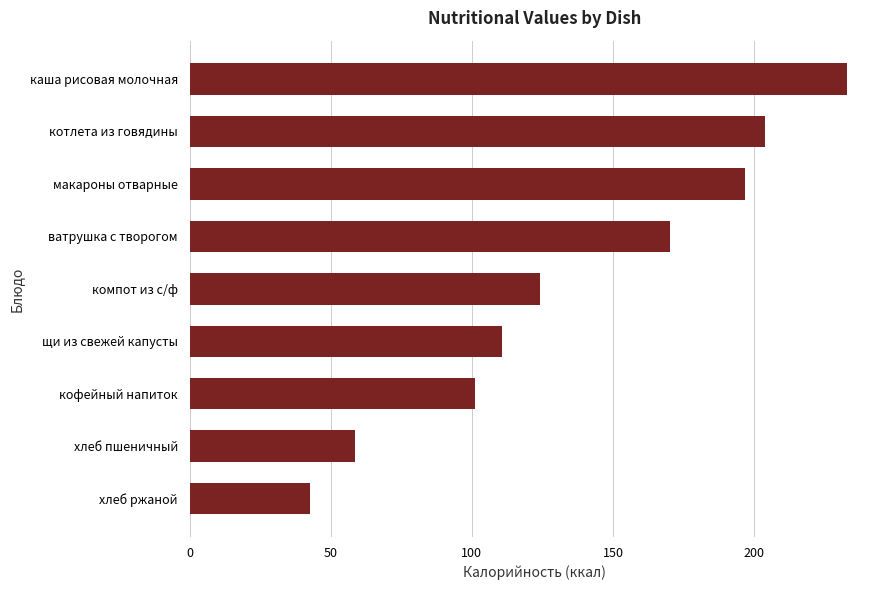

What value does the data have at макароны отварные?

196.8